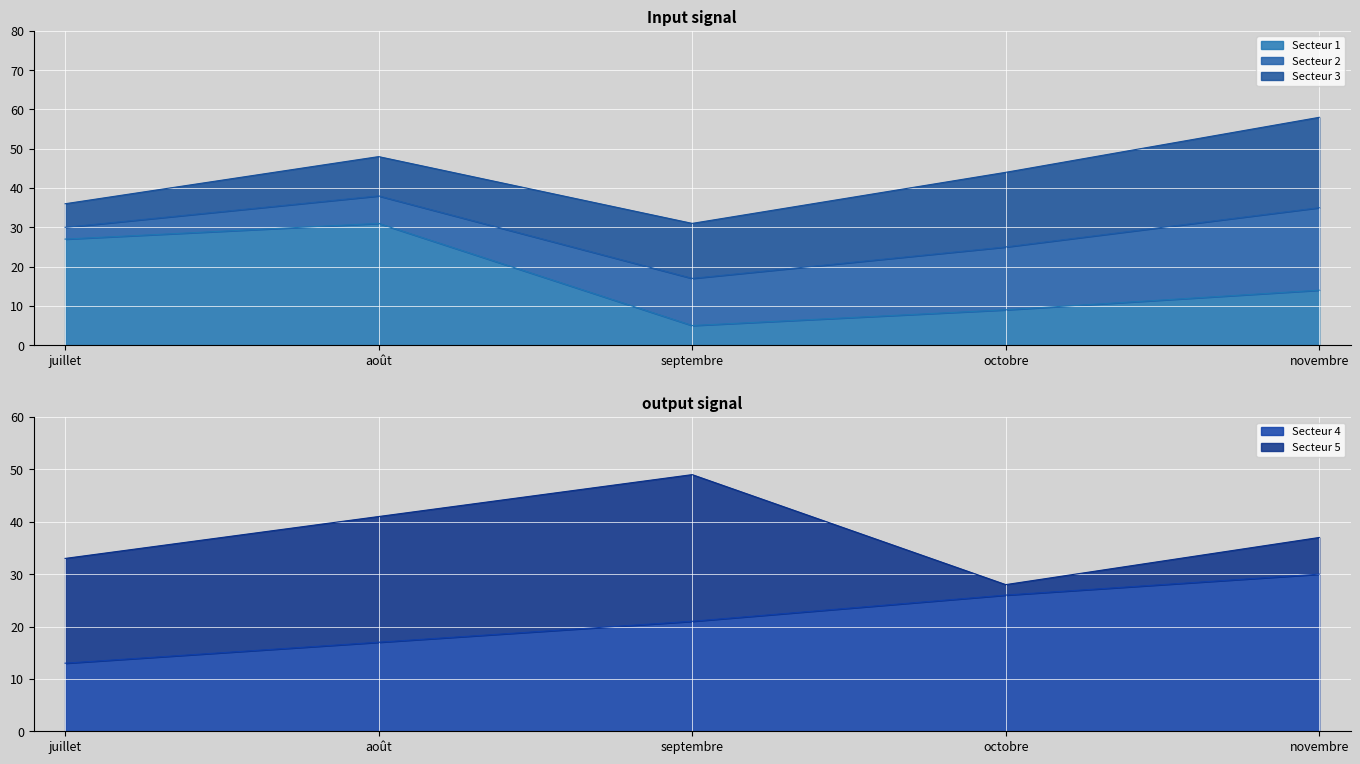

List the labels in order of Secteur 5 value, smallest first.

octobre, novembre, juillet, août, septembre